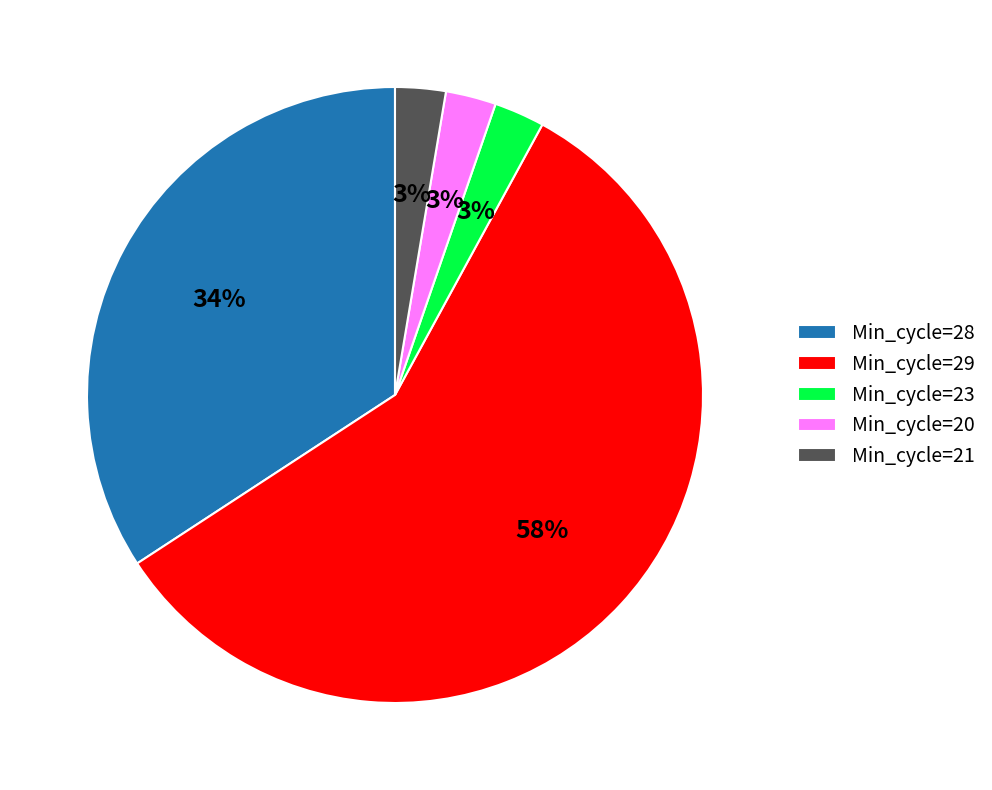

What is the ratio of the value at Min_cycle=23 to the value at Min_cycle=21?

1.0